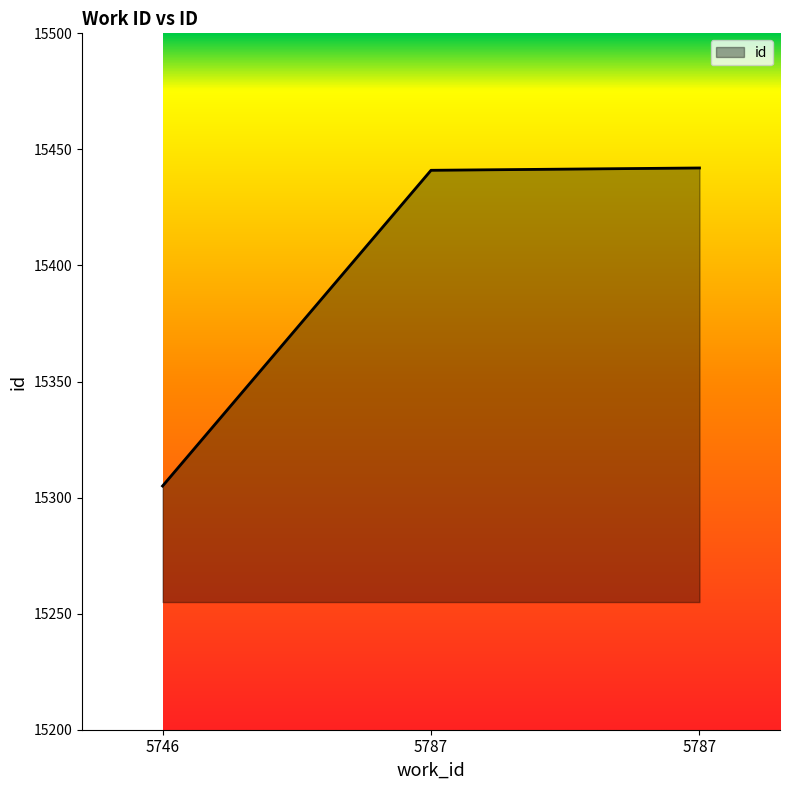

Rank the categories by value from lowest to highest.

5746, 5787, 5787